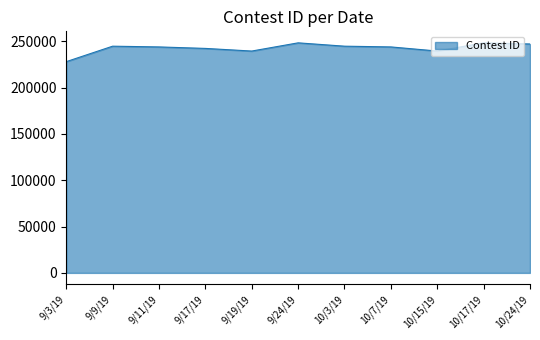

How many lines are shown in the chart?

1